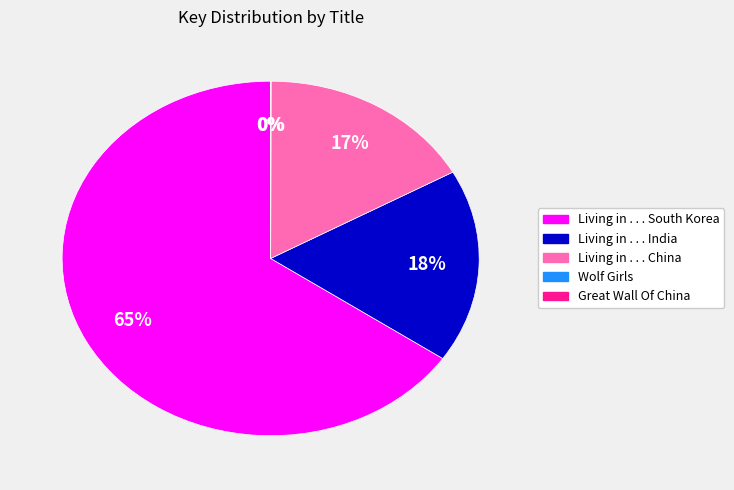

To the nearest percent, what percentage of the pie is Living in . . . India?

18%